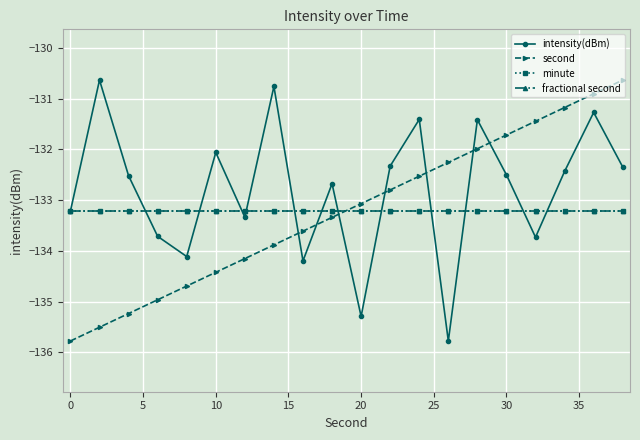

At which label is second closest to -133?

20